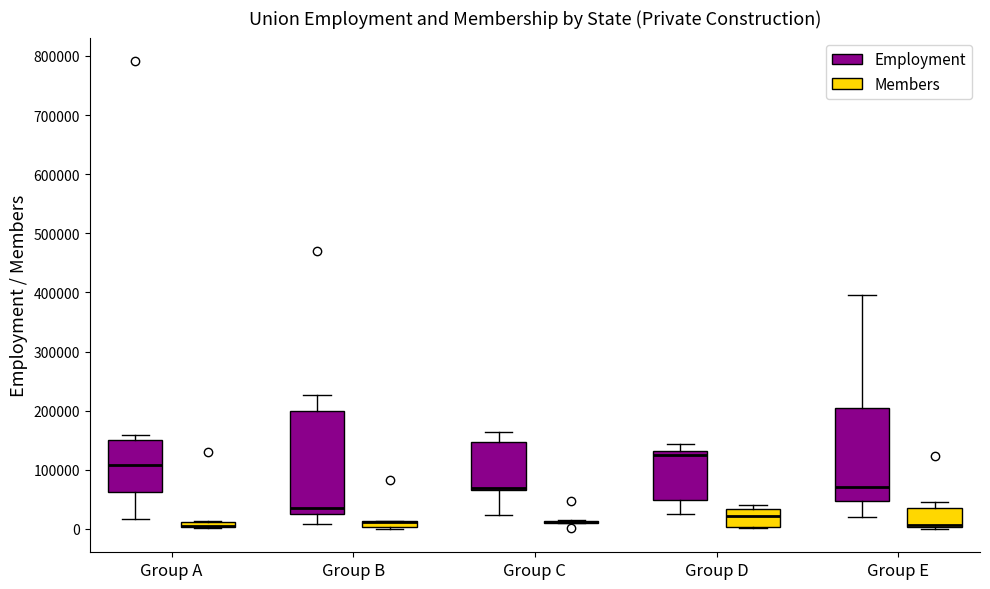

Which box is the tallest, from its lower edge to its upper edge?

Group B (Employment)